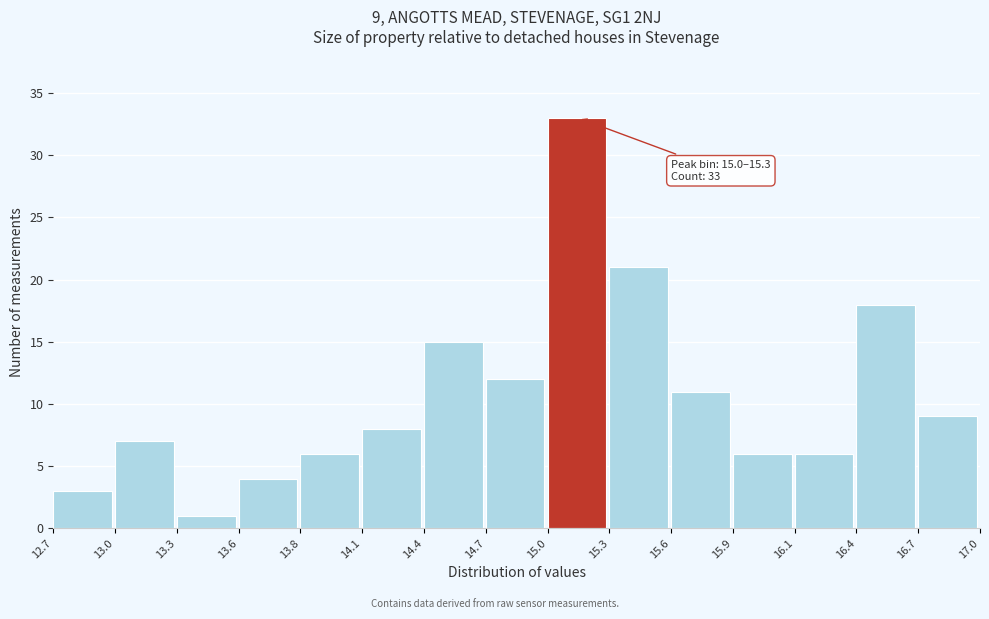

Reading right to left, list all the values displayed in this chart.

16.7=9	16.4=18	16.1=6	15.9=6	15.6=11	15.3=21	15.0=33	14.7=12	14.4=15	14.1=8	13.8=6	13.6=4	13.3=1	13.0=7	12.7=3